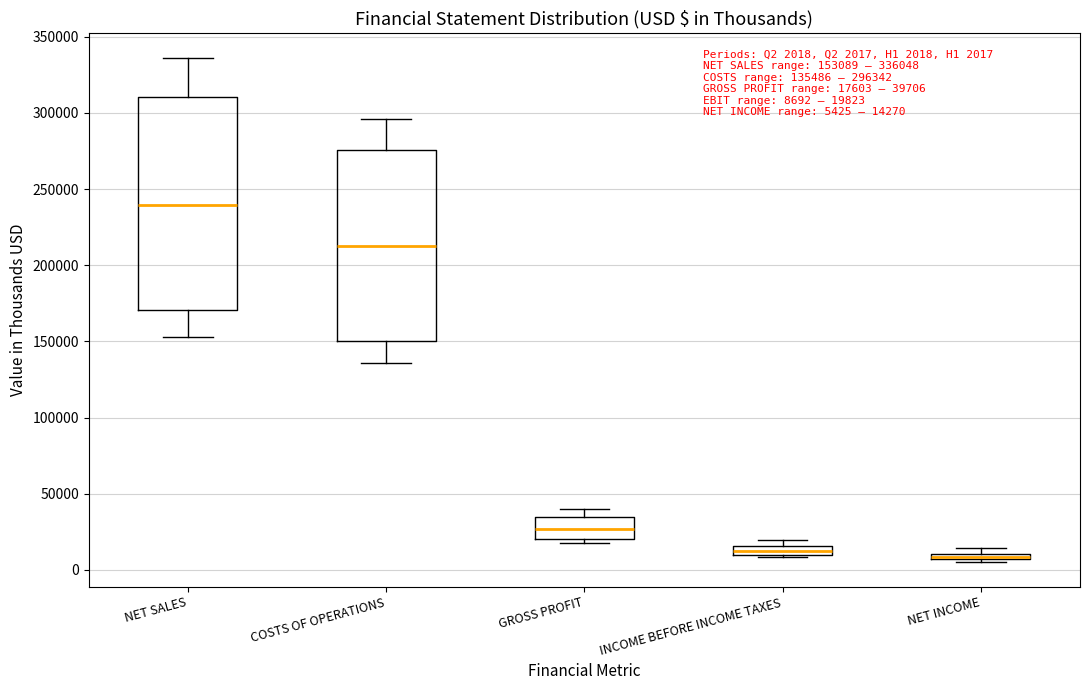

Which box is the tallest, from its lower edge to its upper edge?

NET SALES